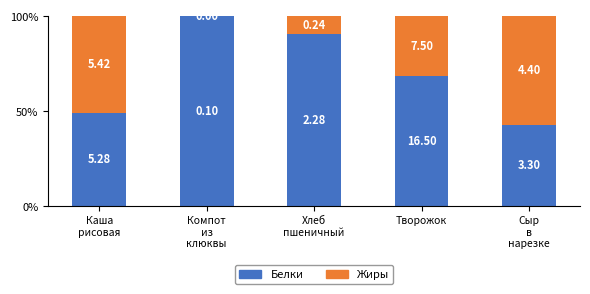

Where is Жиры nearest to the value 28?

Творожок